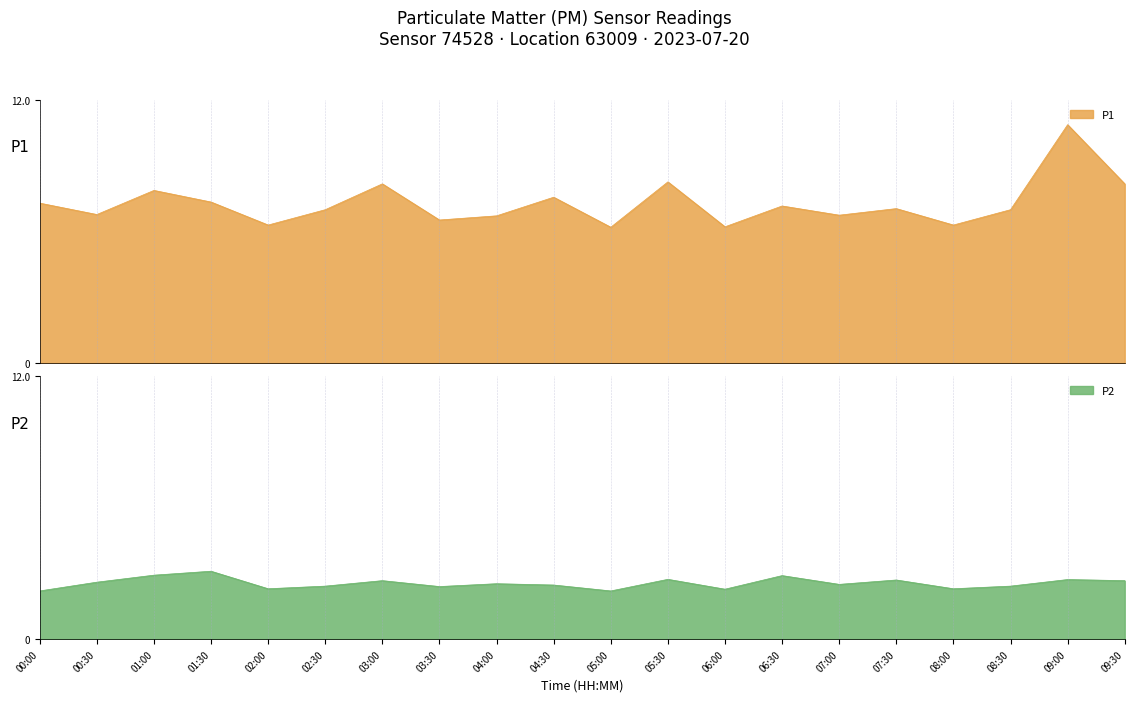

What is the maximum value shown in the chart?

10.9